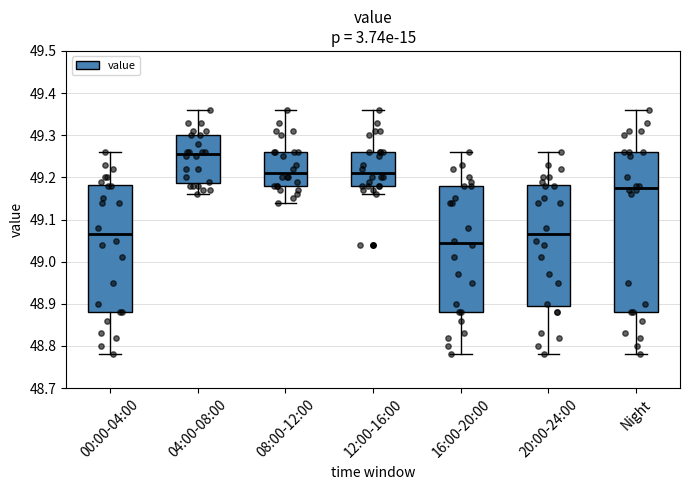

Which box has the lowest median line?

16:00-20:00